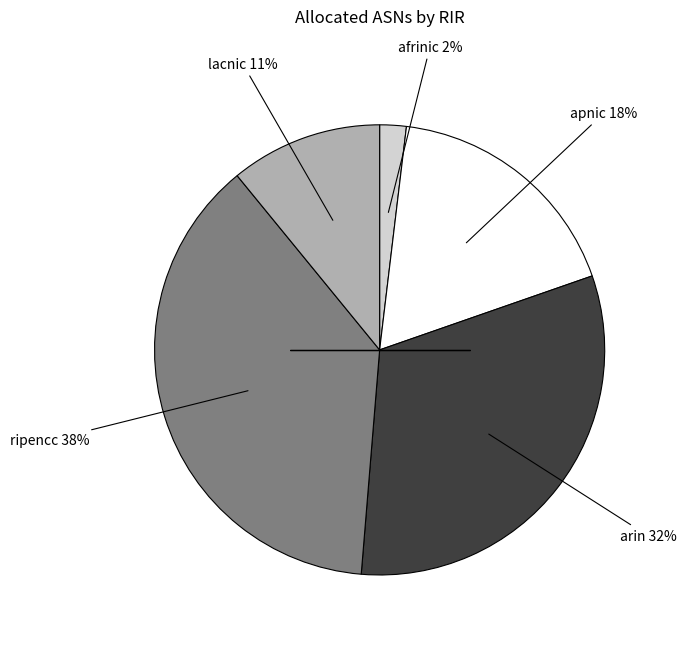

To the nearest percent, what is the average slice percentage?

20%